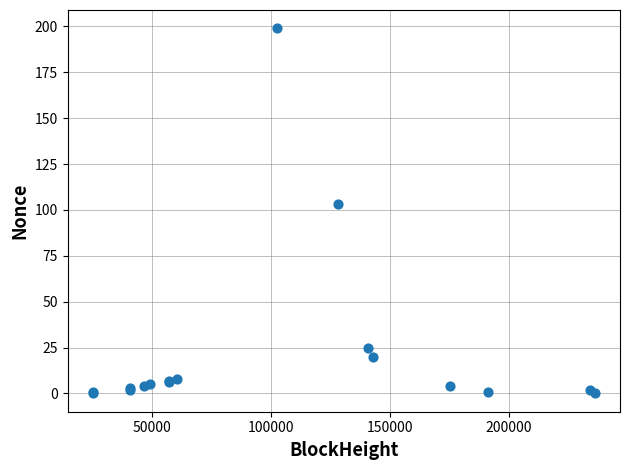

What Y value in the scatter plot is closest to 99?

103